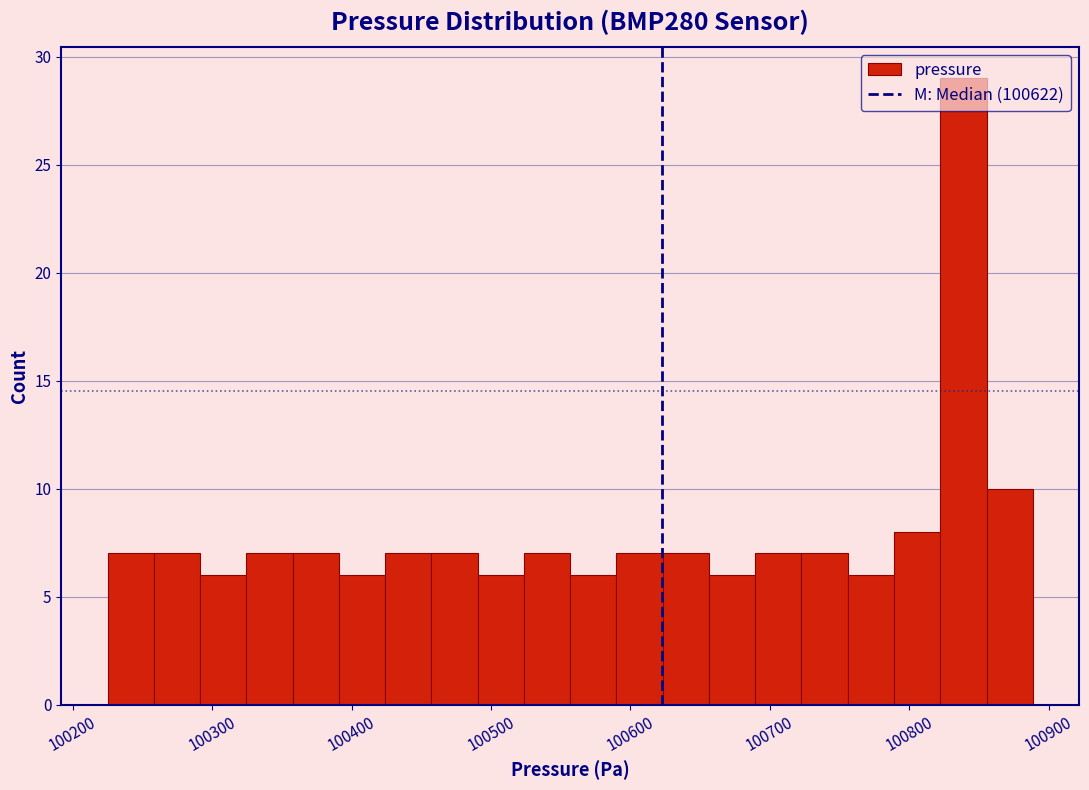

Around what value on the x-axis is the tallest bar? Give the approximate position of its centre, as read against the axis.

100840